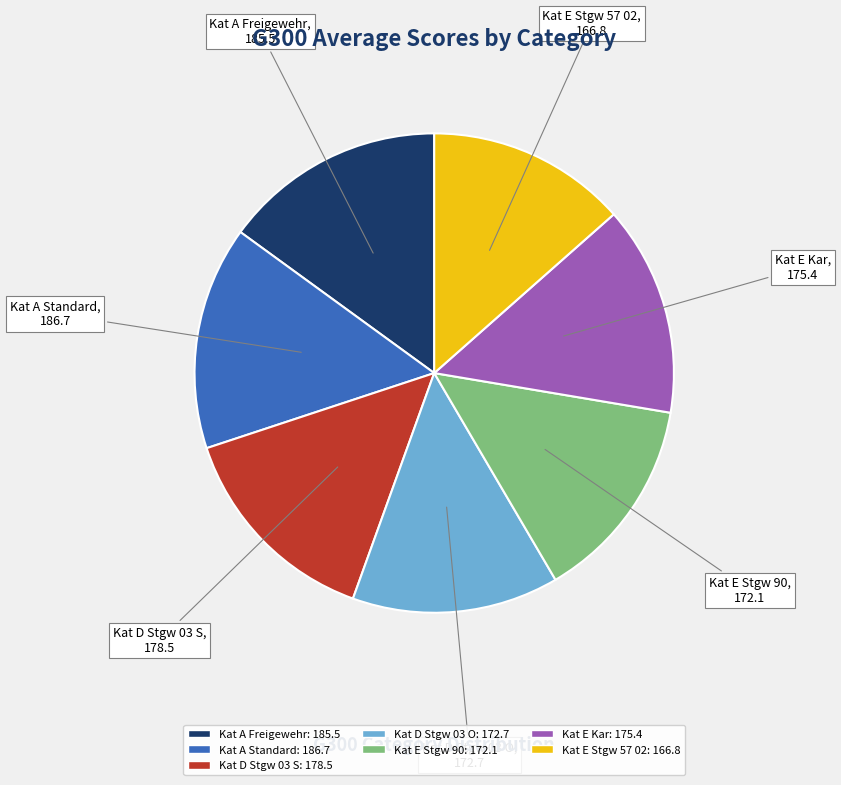

How many segments does this pie chart have?

7